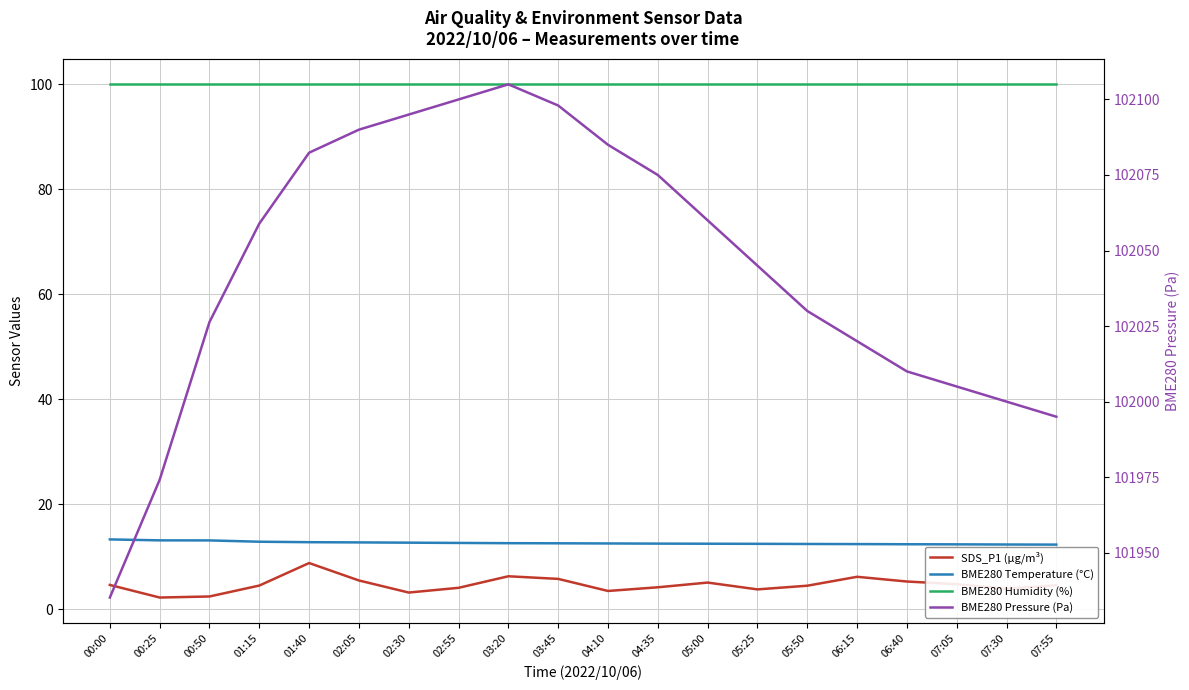

Which category has the lowest value in the BME280 Temperature (°C) series?

07:55